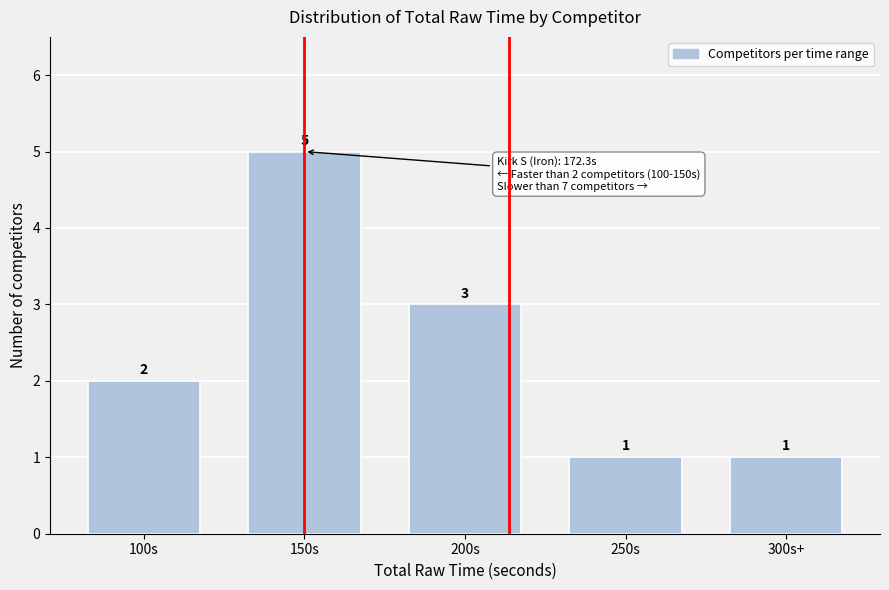

Reading left to right, extract all data points from this chart.

2	5	3	1	1